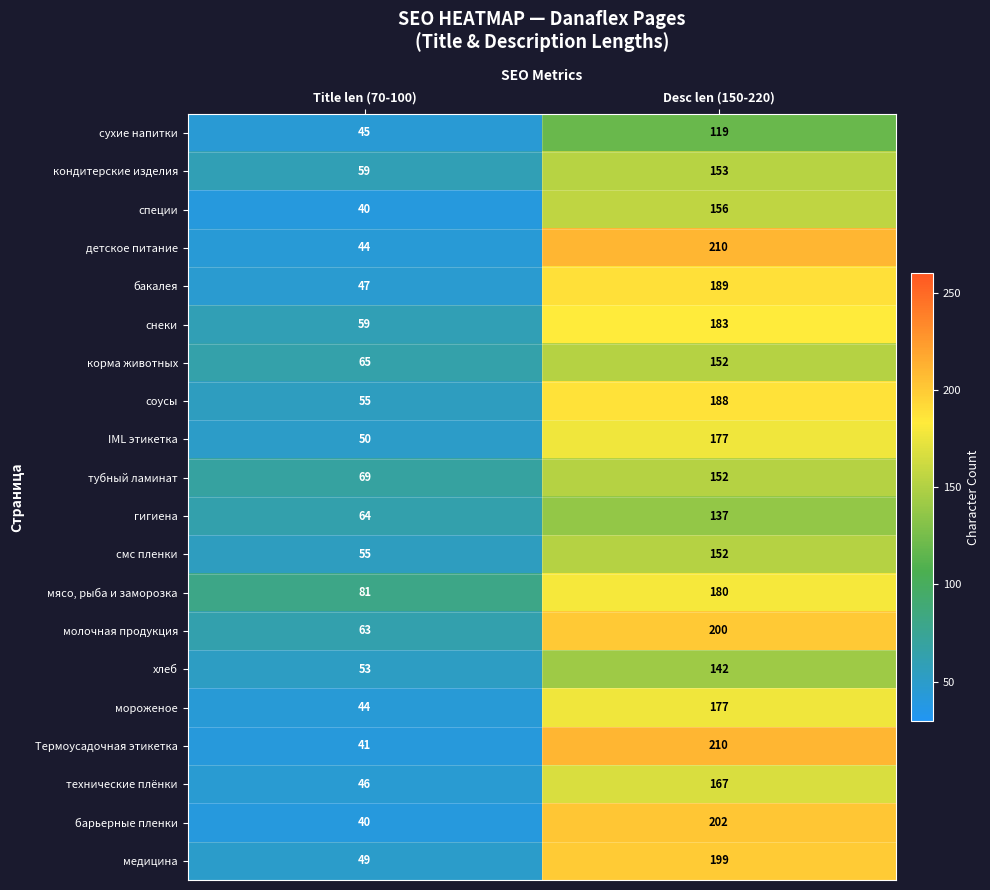

List the labels in order of корма животных value, largest first.

Desc len (150-220), Title len (70-100)